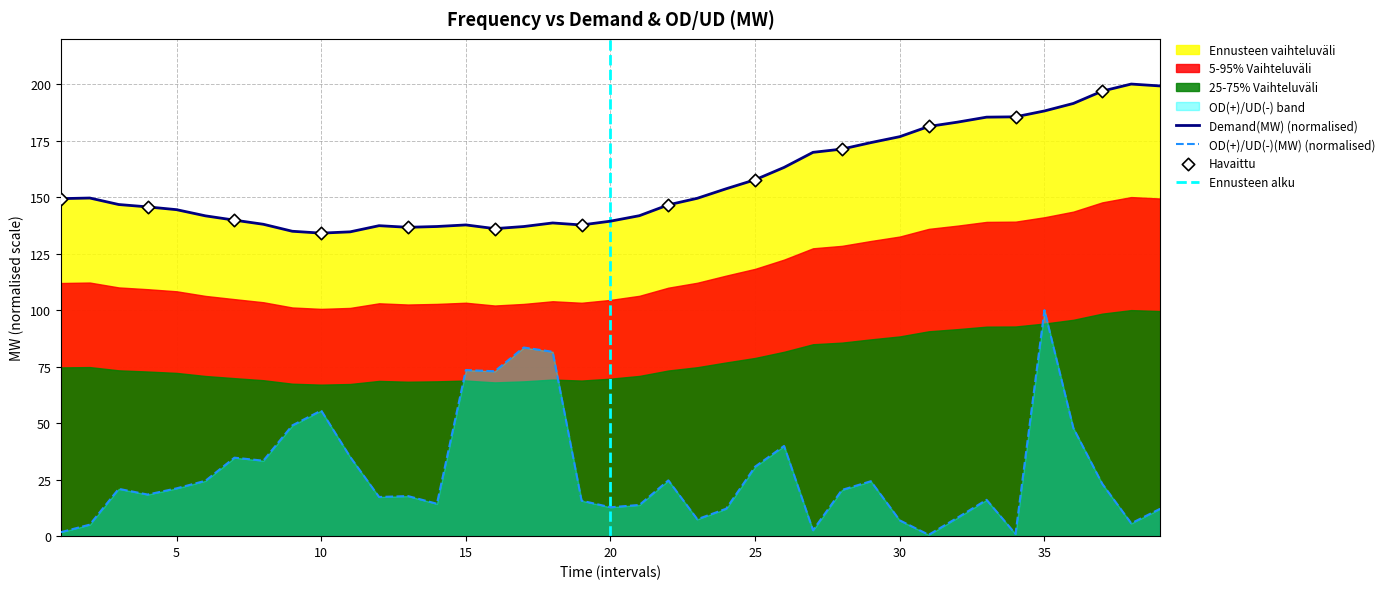

What is the ratio of the value at 4 to the value at 14?

1.1